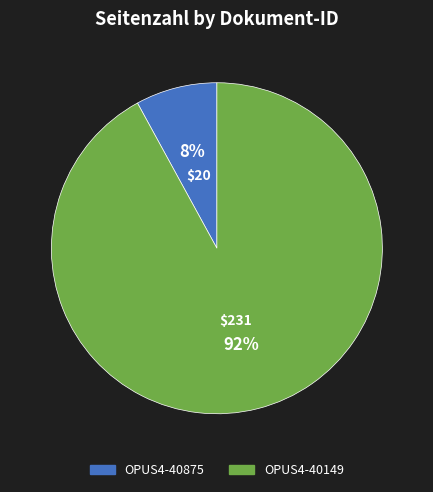

The OPUS4-40875 slice represents 8% of the pie. True or false?

True